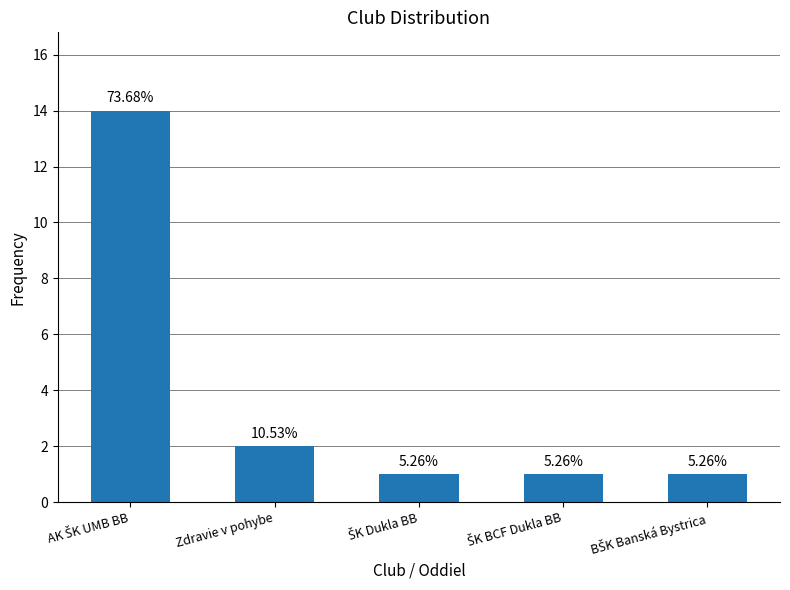

Are the bars horizontal?

No